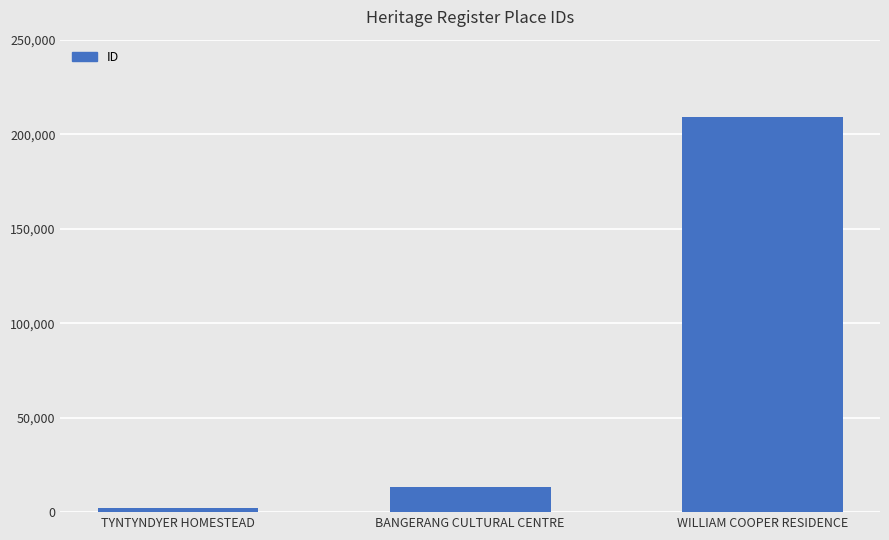

What is the change in value from TYNTYNDYER HOMESTEAD to BANGERANG CULTURAL CENTRE?

+11038